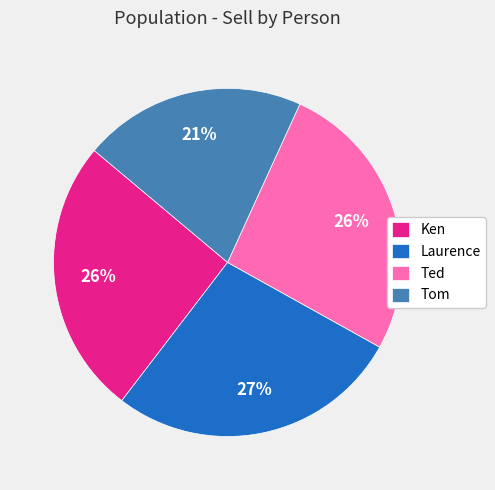

Which category has the biggest portion of the pie?

Laurence